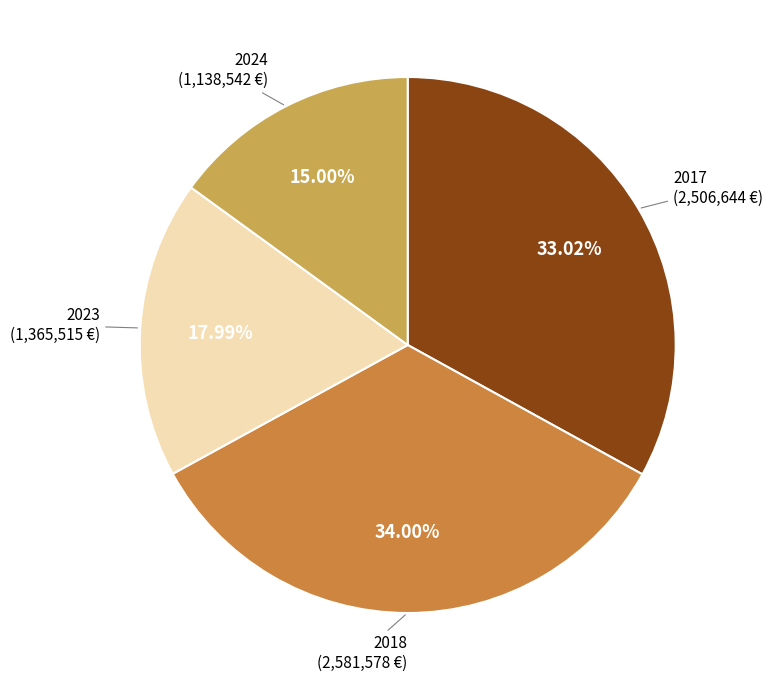

How many segments does this pie chart have?

4